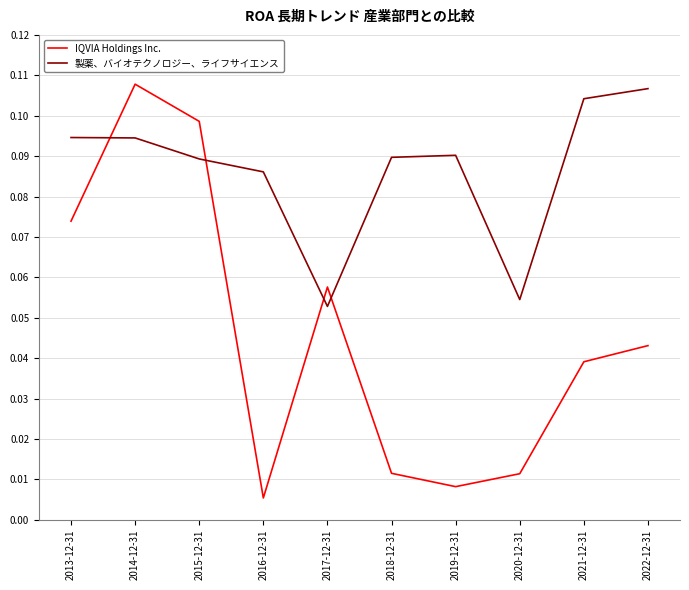

Which series has the widest spread of values?

IQVIA Holdings Inc.